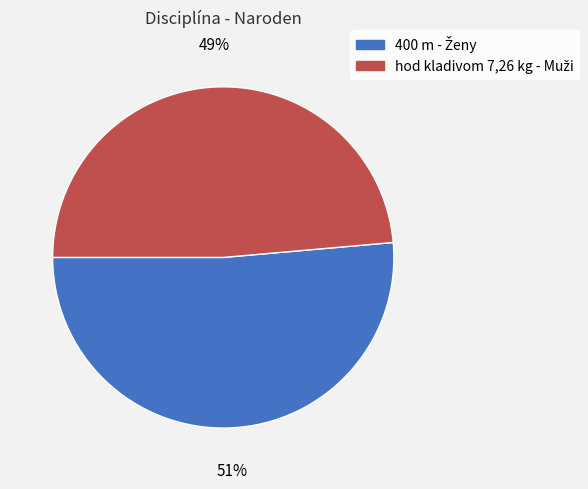

Is there a majority slice in this chart?

Yes